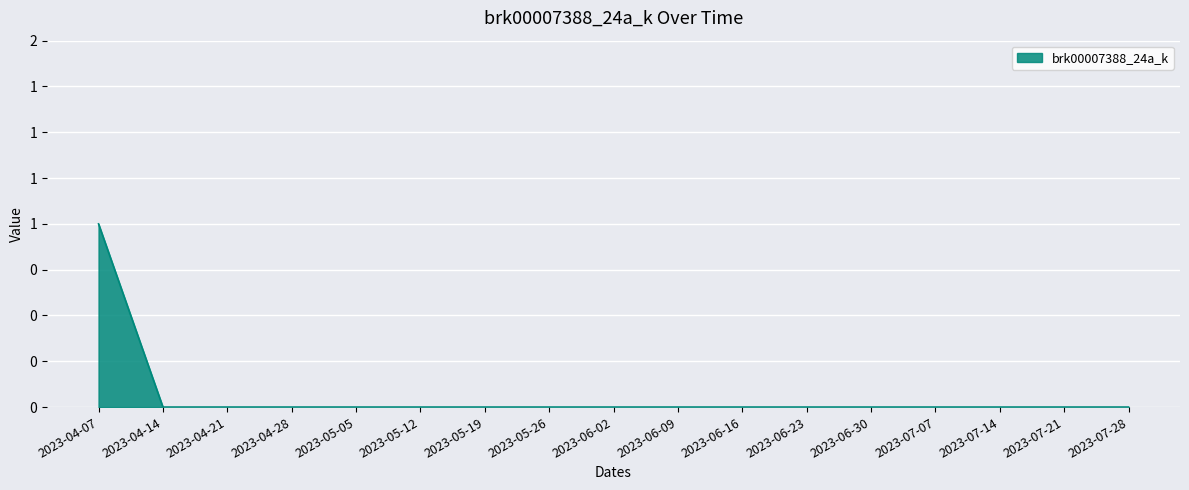

The chart shows a value of 0 at 2023-05-19. True or false?

False